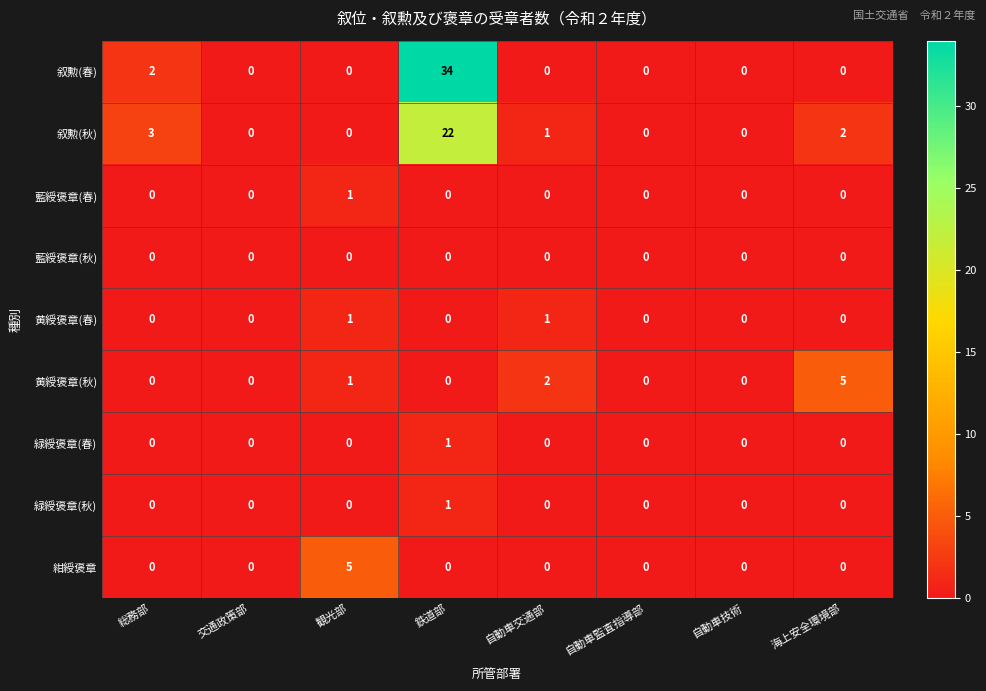

The value of 黄綬褒章(春) at 自動車技術 is 0. True or false?

True